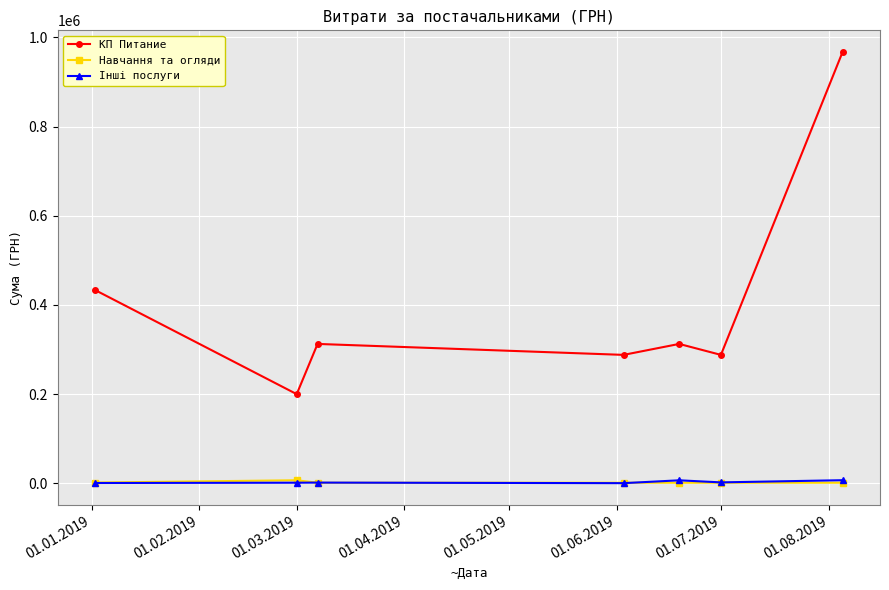

At how many categories does at least one series exceed 115245?

7